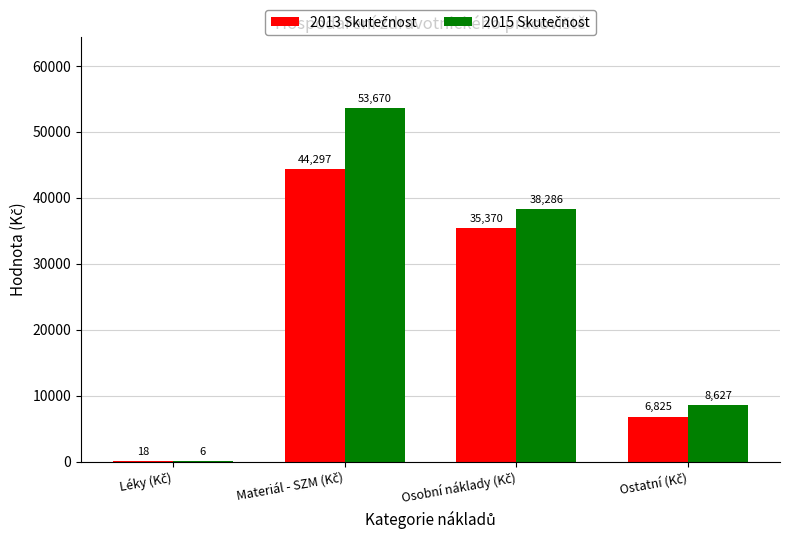

How many data points does each series have?

4